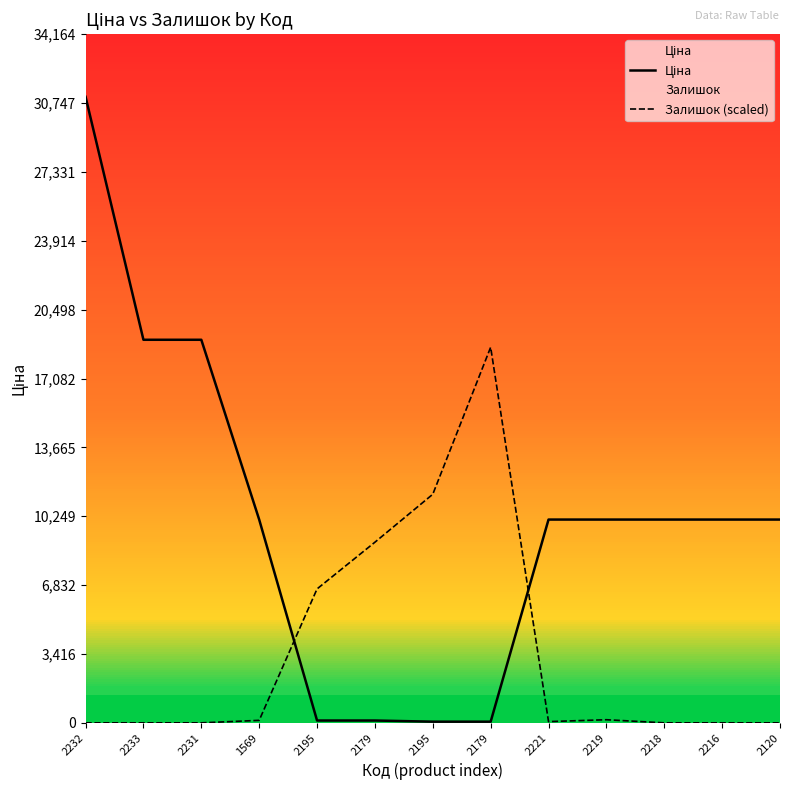

What is the difference between the maximum and minimum values in the Ціна series?

31000.7